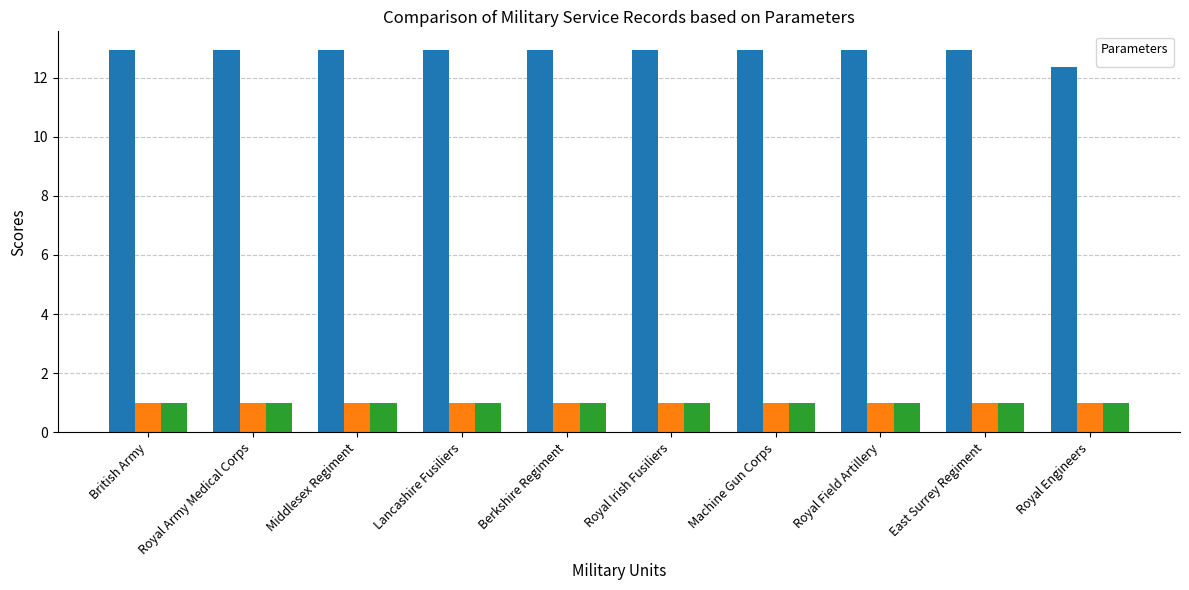

Is it true that _score equals 12.9 at Berkshire Regiment?

True